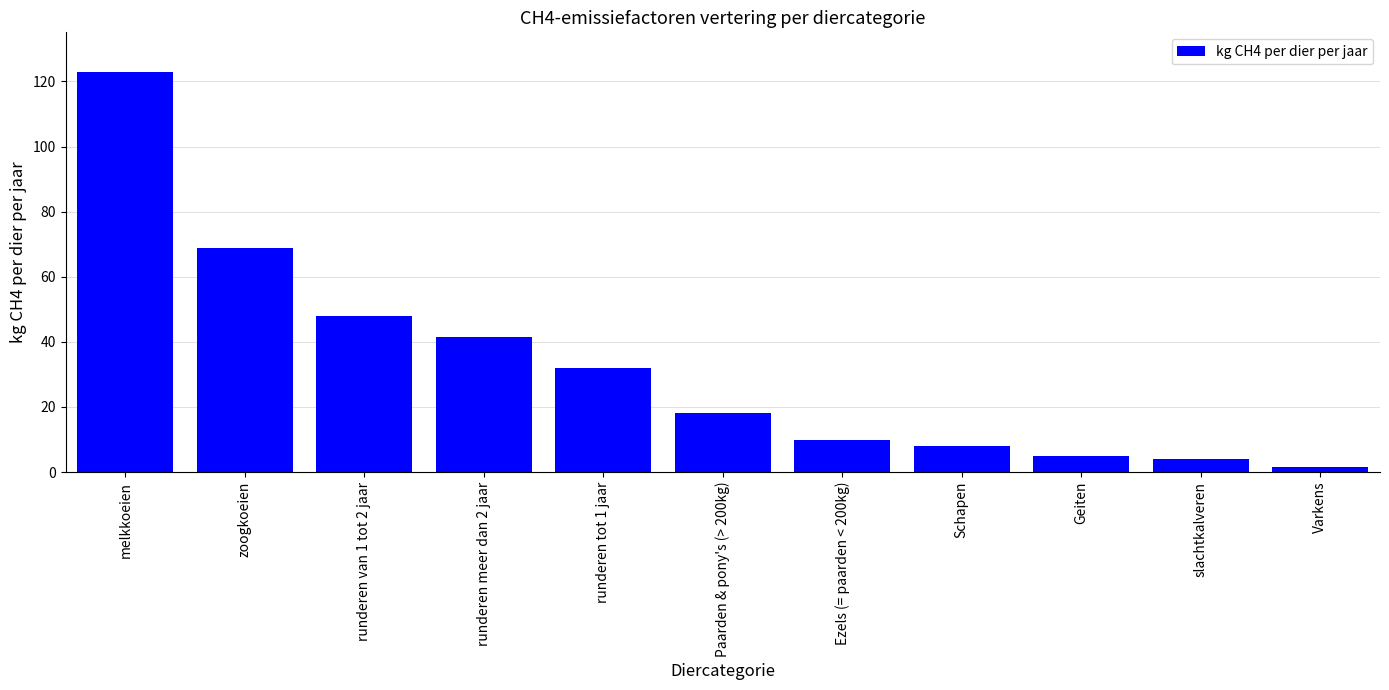

Is it true that the value at runderen van 1 tot 2 jaar is 47.8?

True